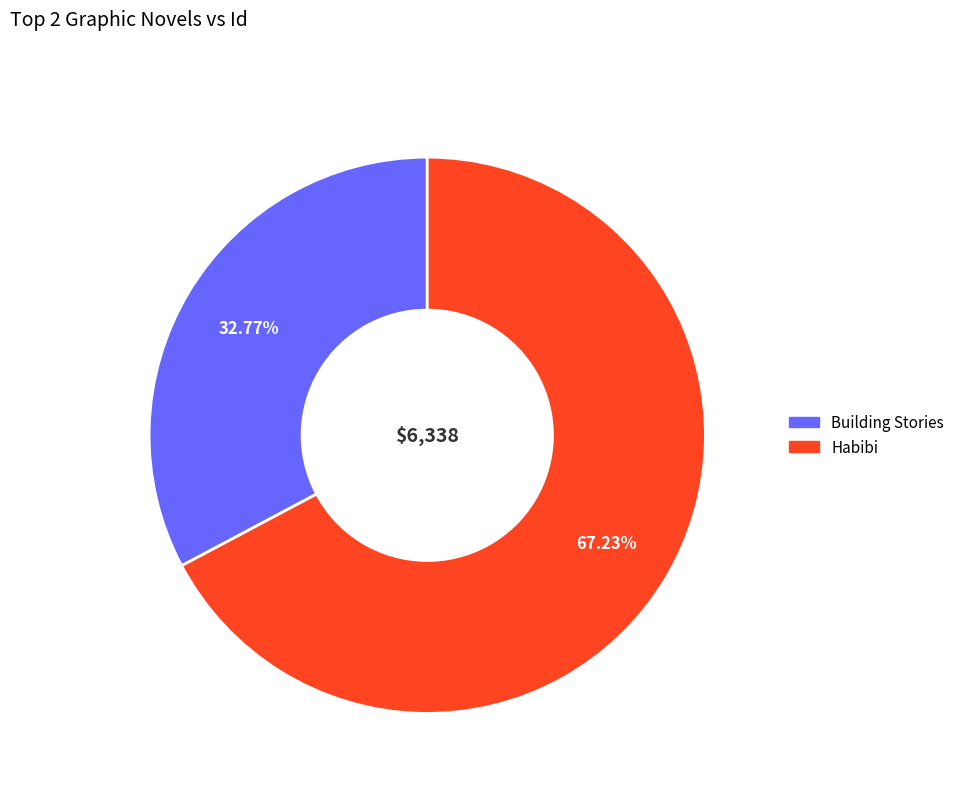

What is the ratio of the value at Habibi to the value at Building Stories?

2.1